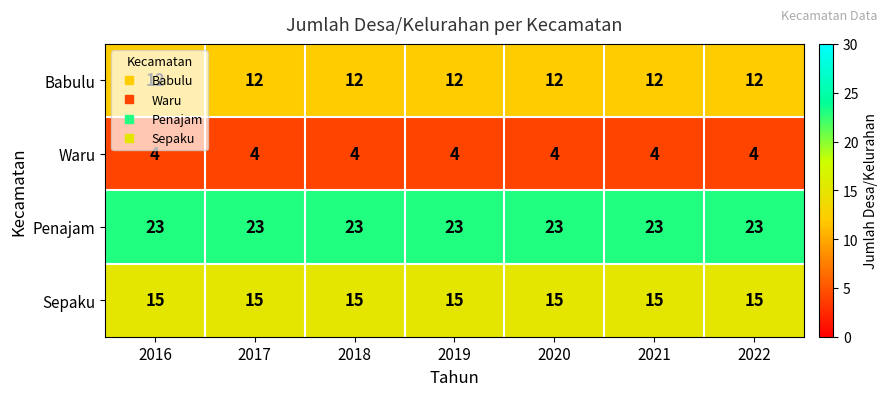

List the series in order of their overall mean, lowest first.

Waru, Babulu, Sepaku, Penajam